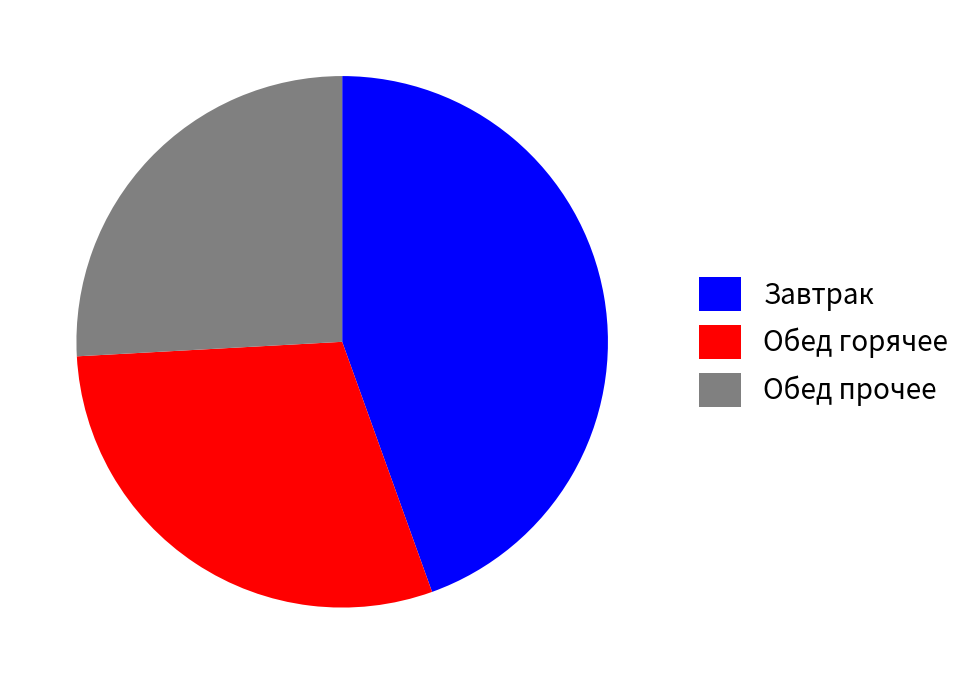

Combined, do Обед горячее and Завтрак account for over 50%?

Yes